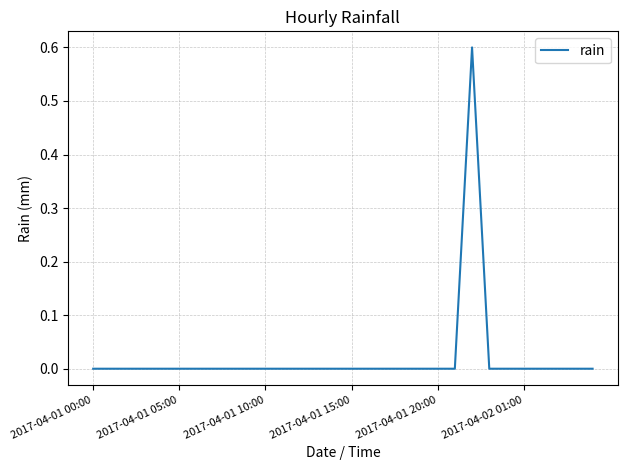

What is the maximum value shown in the chart?

0.6